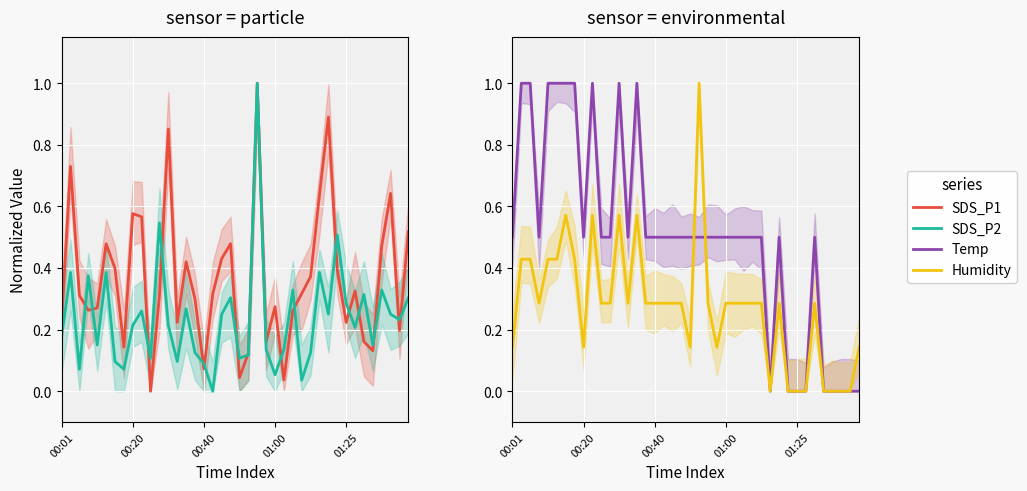

Which series ends up on top after the final intersection of Temp and Humidity?

Temp